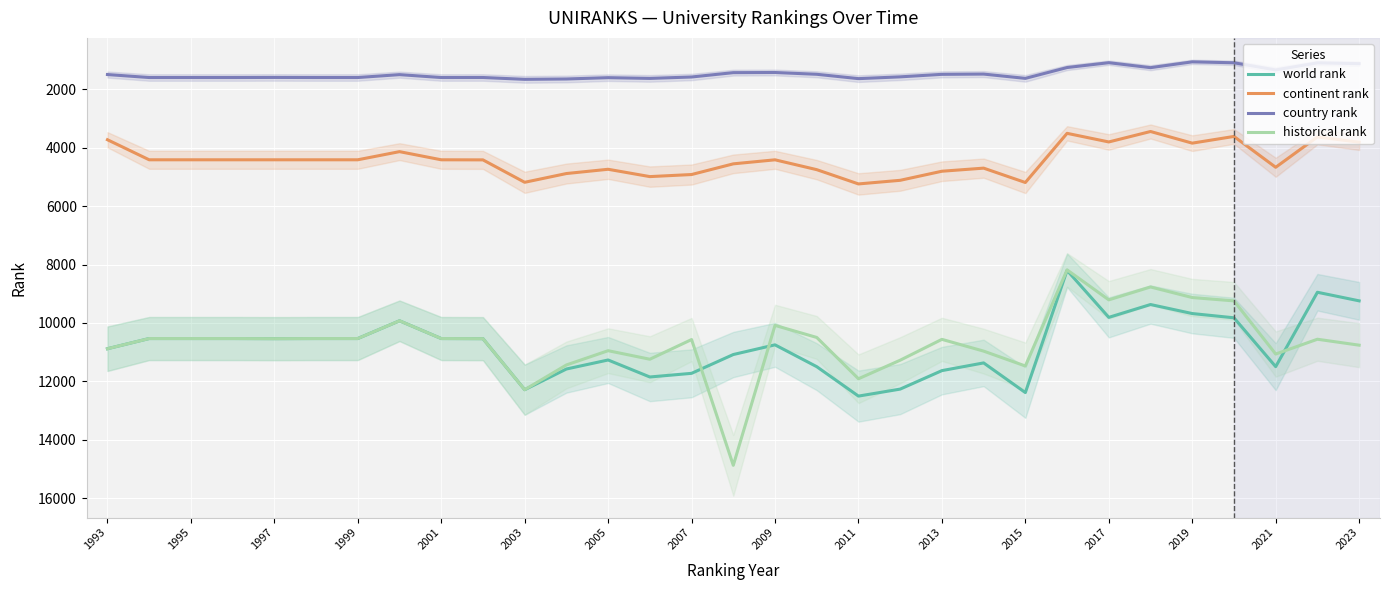

How many categories are shown in the chart?

31